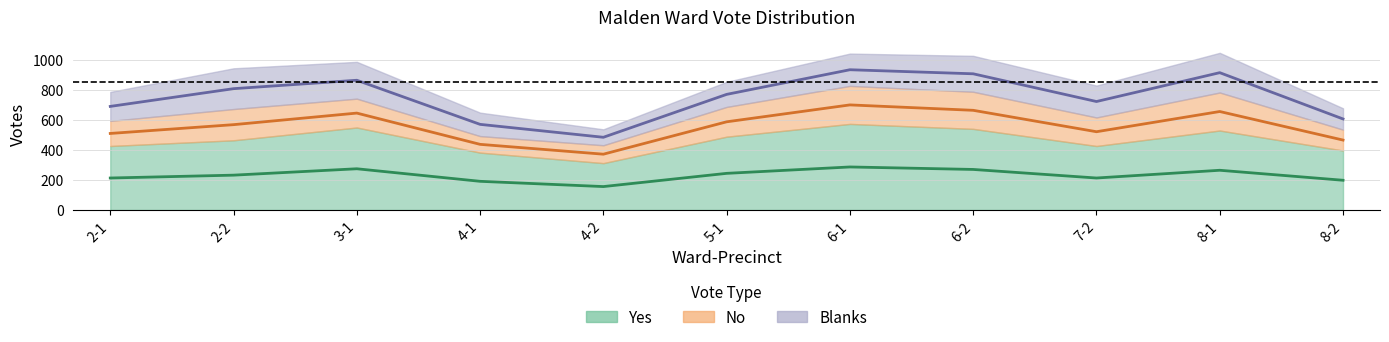

Reading right to left, list all the values displayed in this chart.

Yes: 8-2=396	8-1=529	7-2=426	6-2=540	6-1=573	5-1=488	4-2=312	4-1=382	3-1=549	2-2=464	2-1=426
No: 8-2=139	8-1=253	7-2=190	6-2=247	6-1=253	5-1=198	4-2=119	4-1=110	3-1=192	2-2=208	2-1=167
Blanks: 8-2=142	8-1=264	7-2=212	6-2=239	6-1=215	5-1=167	4-2=106	4-1=156	3-1=245	2-2=271	2-1=193